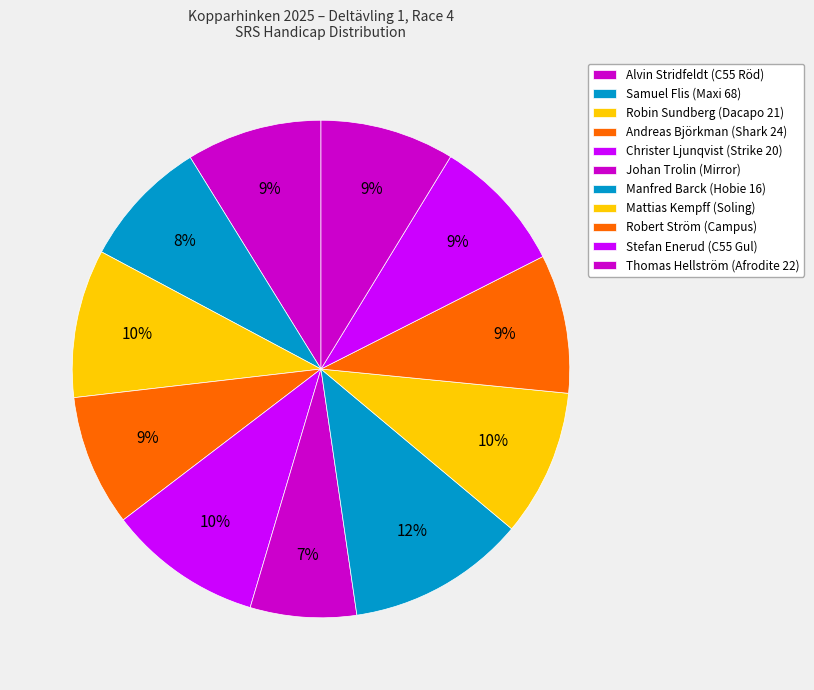

How many segments does this pie chart have?

11